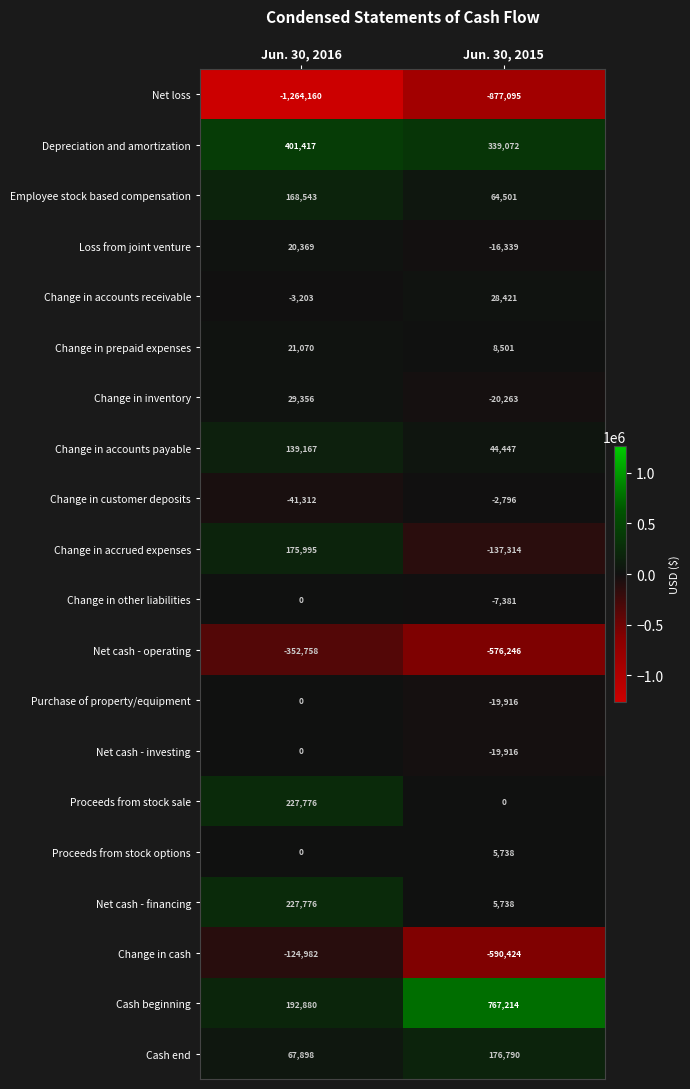

Which series has the largest range (max minus min)?

Cash beginning